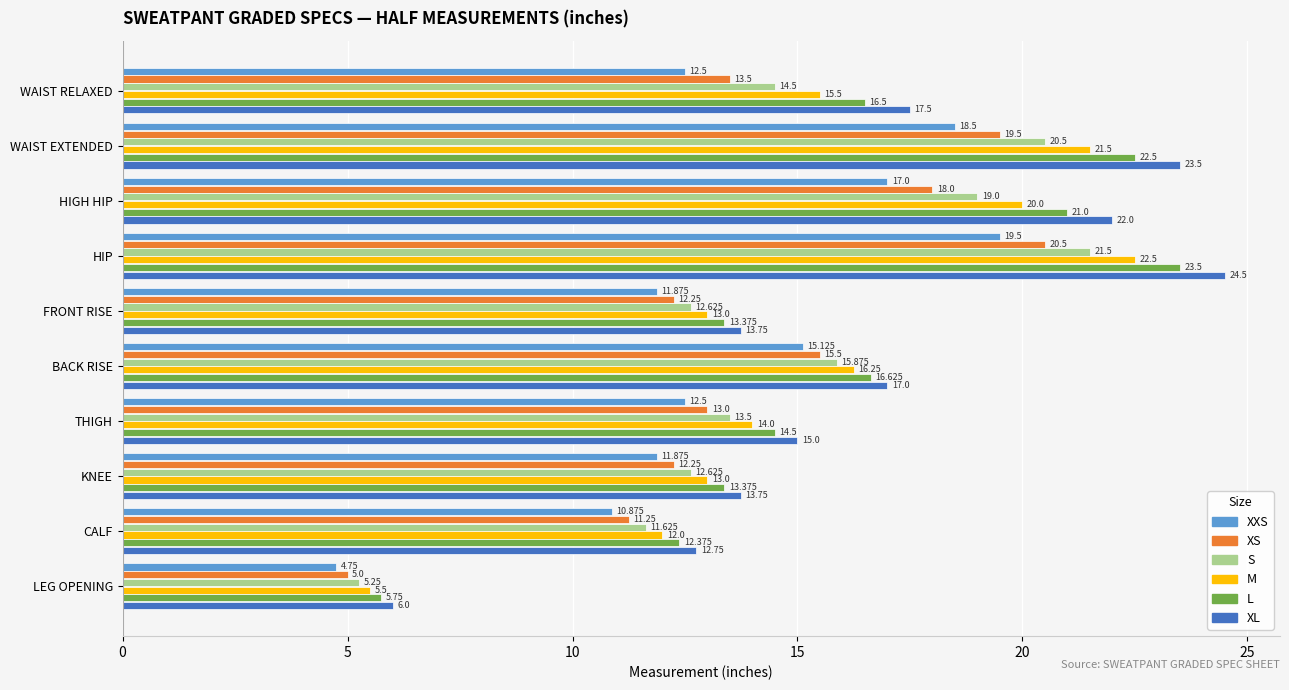

At LEG OPENING, list the series in order from smallest to largest.

XXS, XS, S, M, L, XL